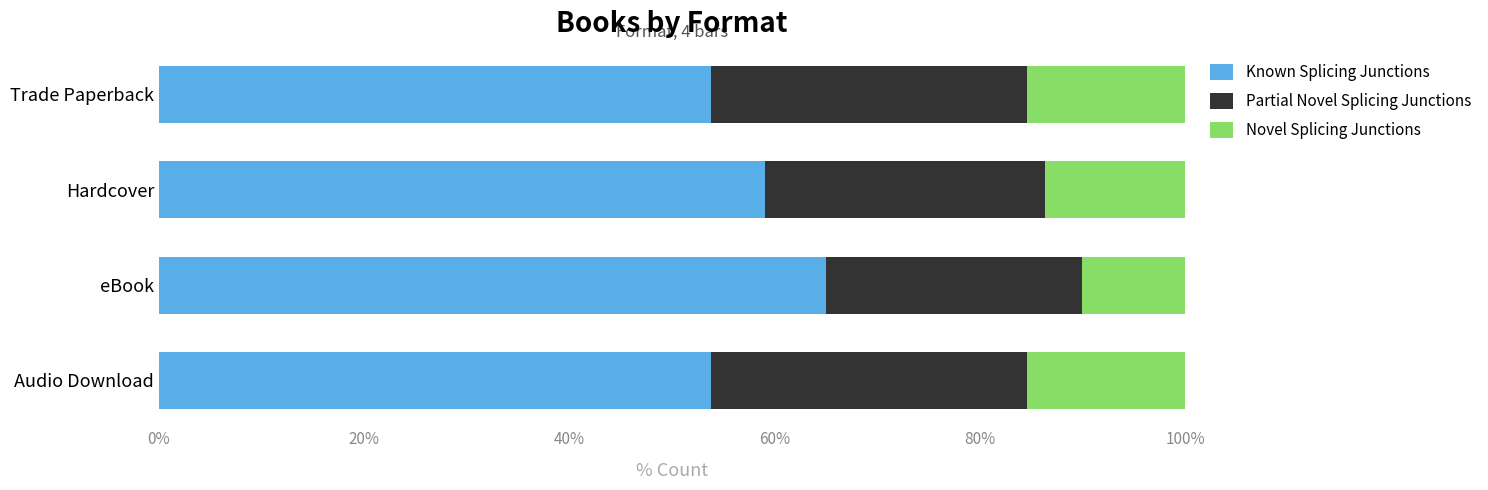

What is the minimum value for Known Splicing Junctions?

53.8